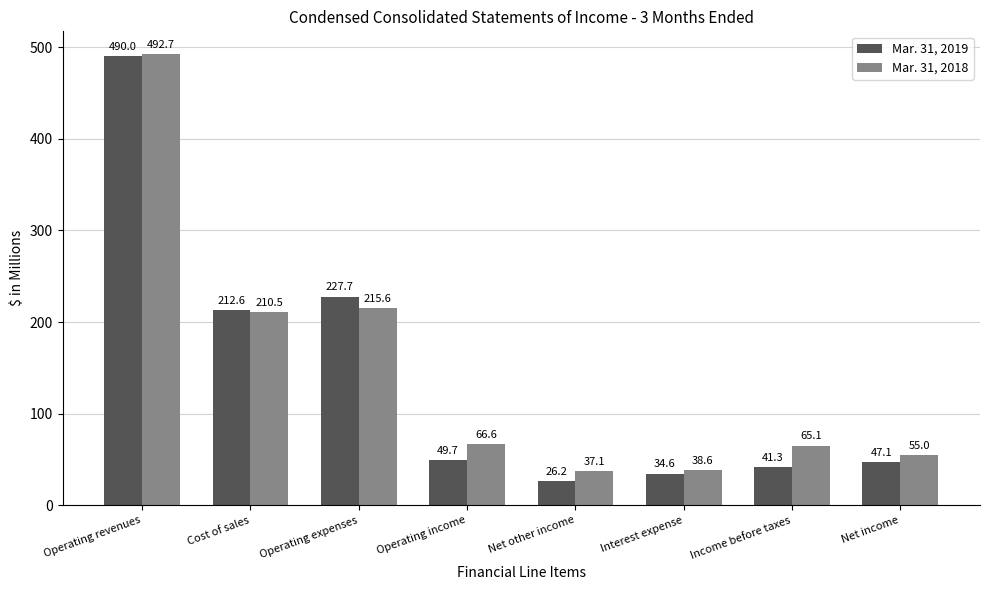

What is the label of the 5th bar from the left?

Net other income